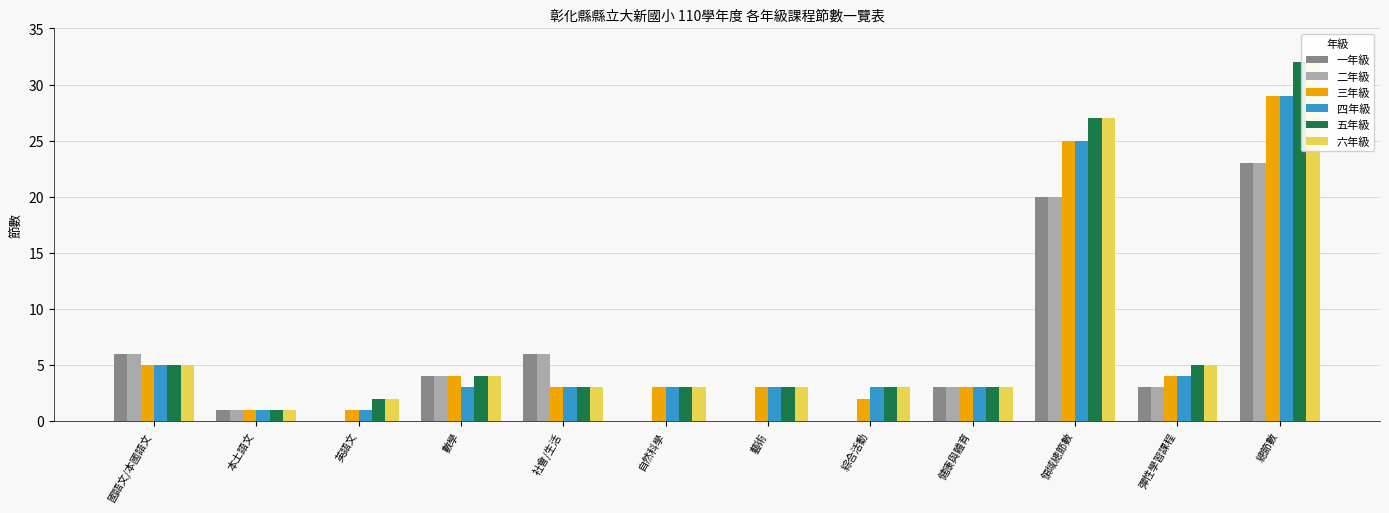

True or false: 四年級 has a value of 3 at 綜合活動.

True